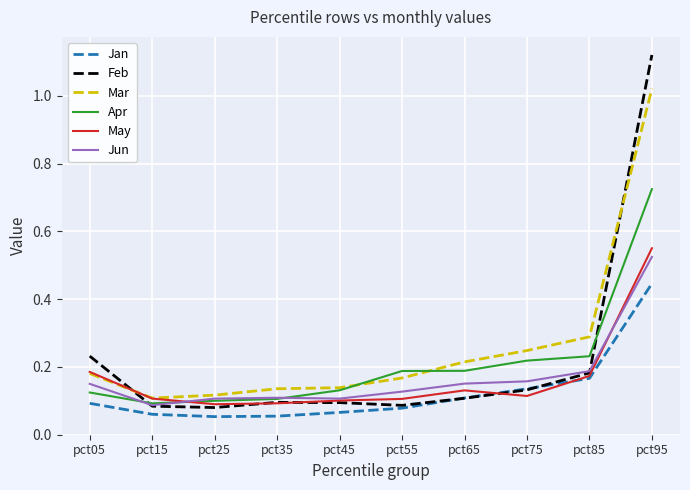

Is the value of Jan at pct25 greater than the value of Mar at pct35?

No